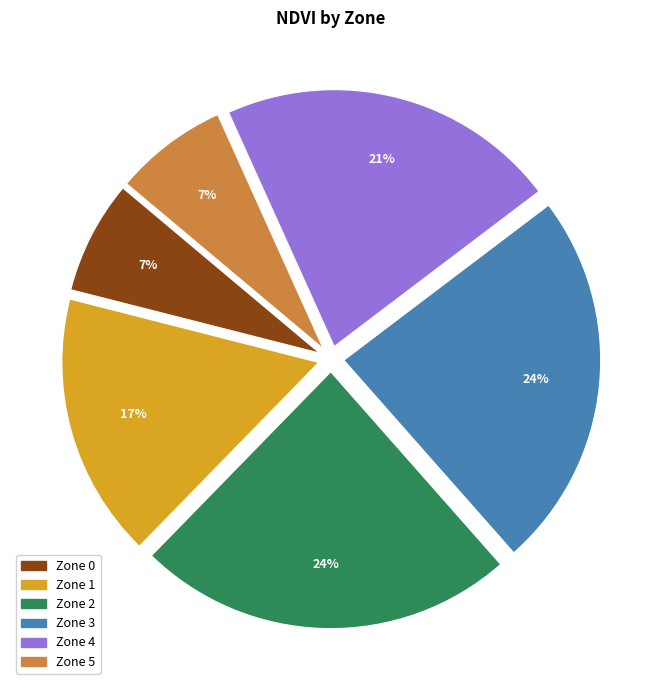

Count the number of slices in the pie.

6